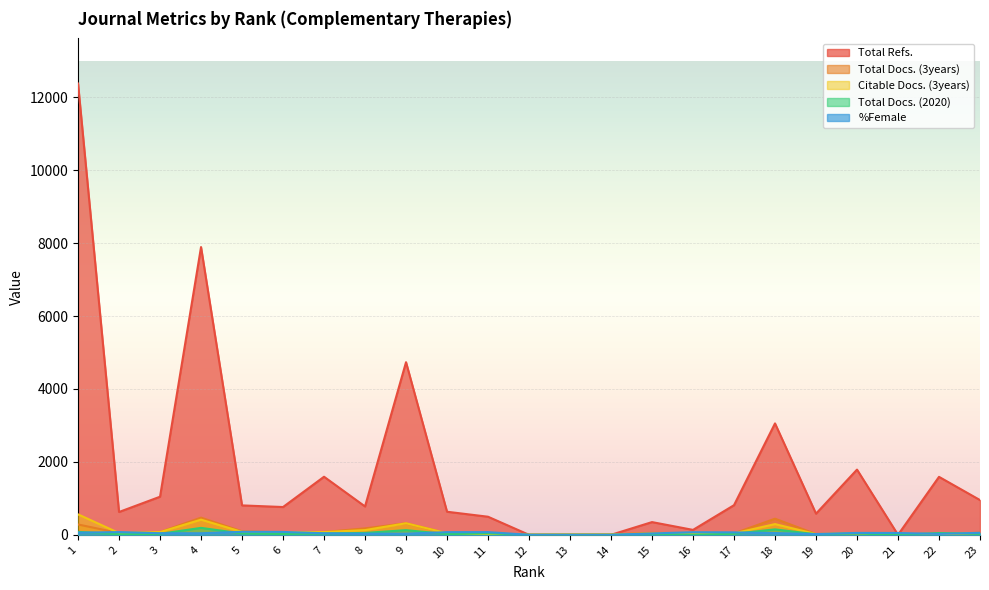

Reading left to right, list all the values displayed in this chart.

Total Docs. (2020): 80	16	27	190	37	23	36	52	128	19	40	0	0	0	21	3	28	149	14	35	1	48	28
Total Docs. (3years): 284	49	77	471	96	66	76	177	317	44	17	5	8	10	55	38	40	442	21	41	0	15	56
Total Refs.: 12379	626	1045	7893	807	762	1593	778	4735	633	496	0	0	0	349	135	813	3056	580	1789	0	1590	953
Citable Docs. (3years): 561	48	75	416	80	66	75	129	317	44	14	4	7	8	38	38	40	294	21	41	0	15	49
%Female: 59	75	44	43	83	79	43	31	32	73	74	0	0	0	38	71	67	48	21	52	50	24	55